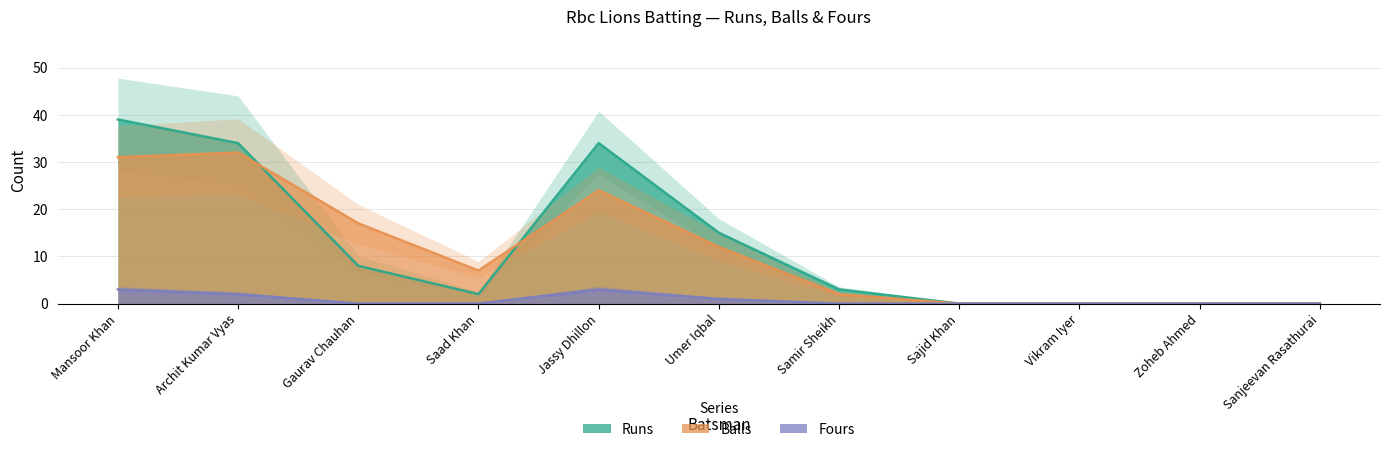

Between Mansoor Khan and Archit Kumar Vyas, which series saw the biggest shift?

Runs